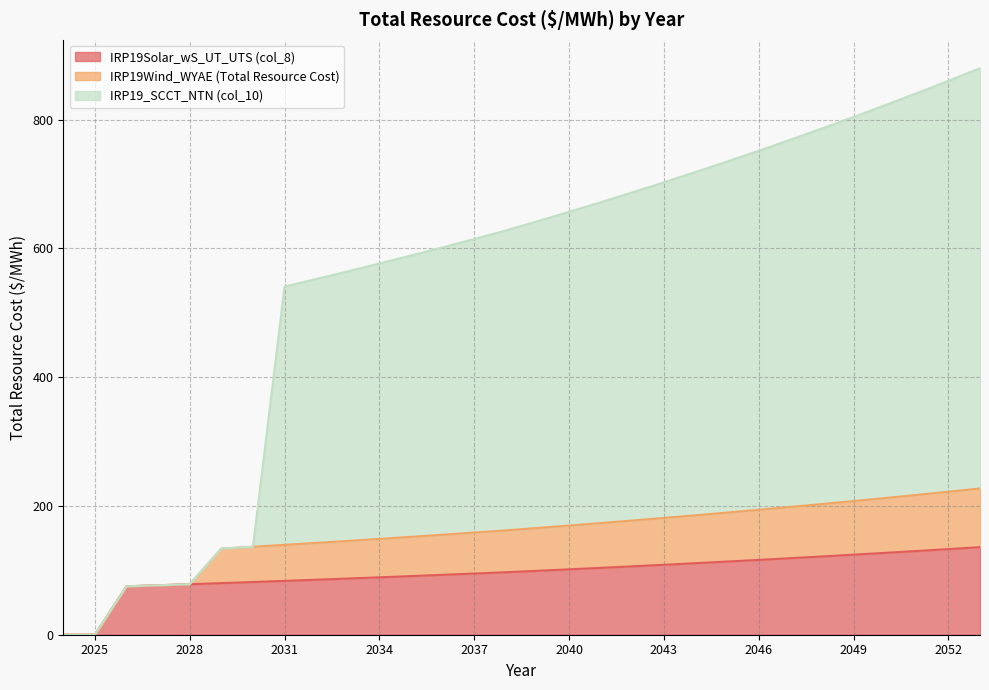

What is the highest value of the IRP19Solar_wS_UT_UTS (col_8) series?

136.0